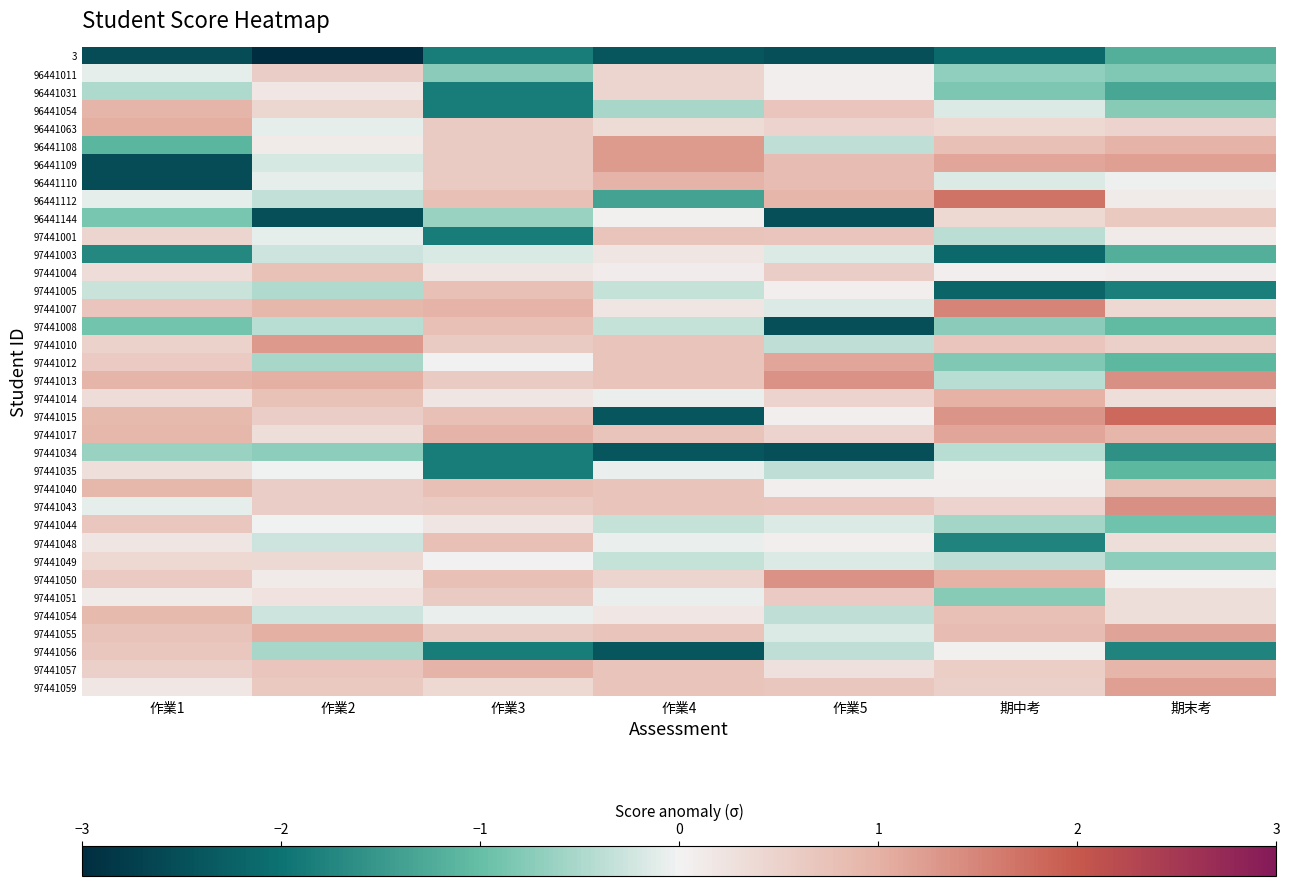

Which category has the highest value across all series?

期末考